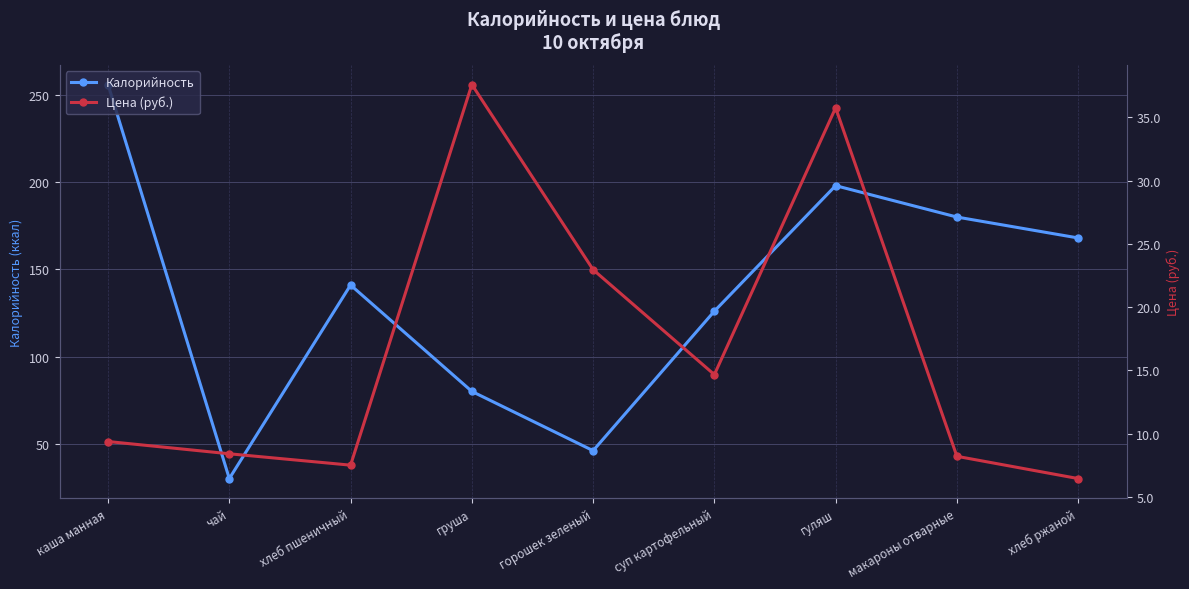

How many data points in Калорийность are above 141?

4